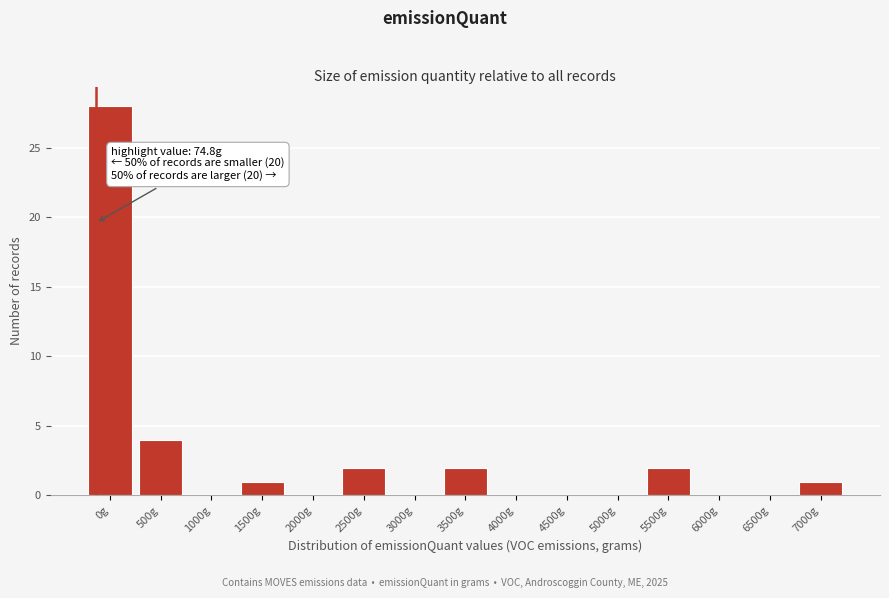

Reading right to left, list all the values displayed in this chart.

7000g=1	6500g=0	6000g=0	5500g=2	5000g=0	4500g=0	4000g=0	3500g=2	3000g=0	2500g=2	2000g=0	1500g=1	1000g=0	500g=4	0g=28